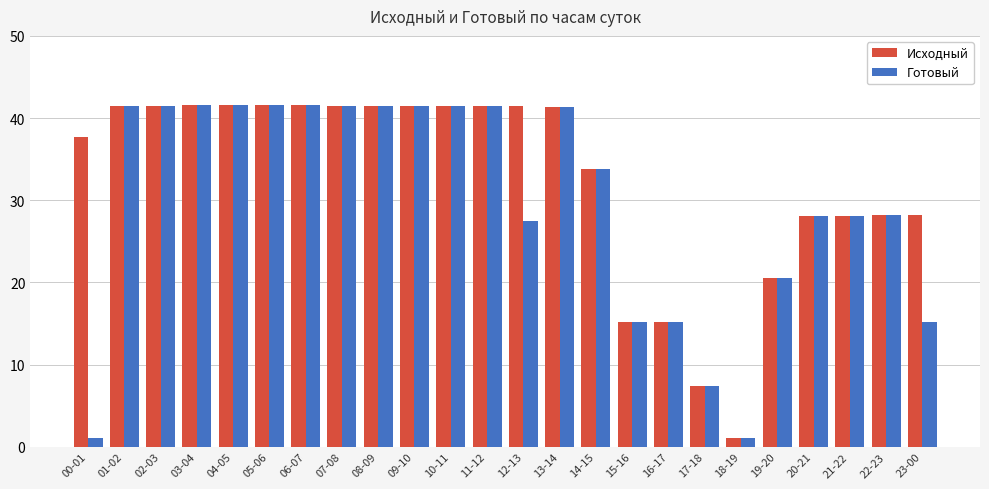

At 00-01, list the series in order from smallest to largest.

Готовый, Исходный